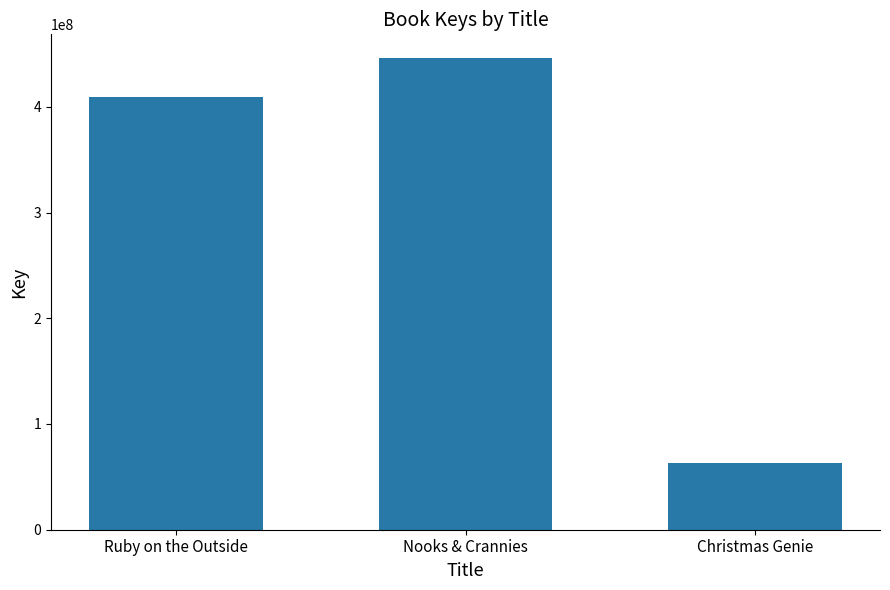

Where is the data nearest to the value 254575133?

Ruby on the Outside